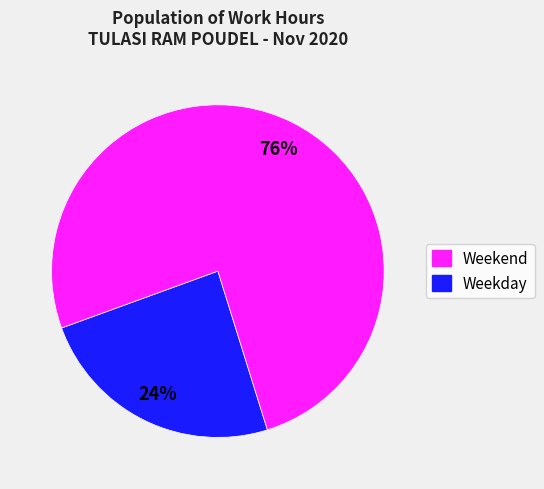

To the nearest percent, what is the average slice percentage?

50%